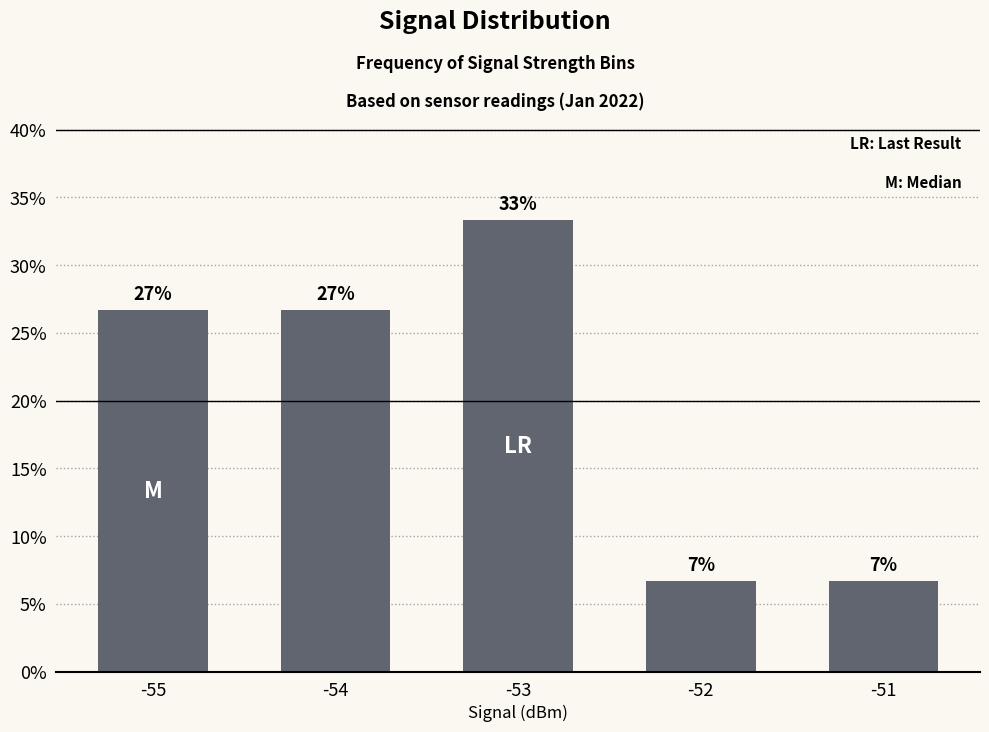

What is the value of the 4th bar from the left?

6.7